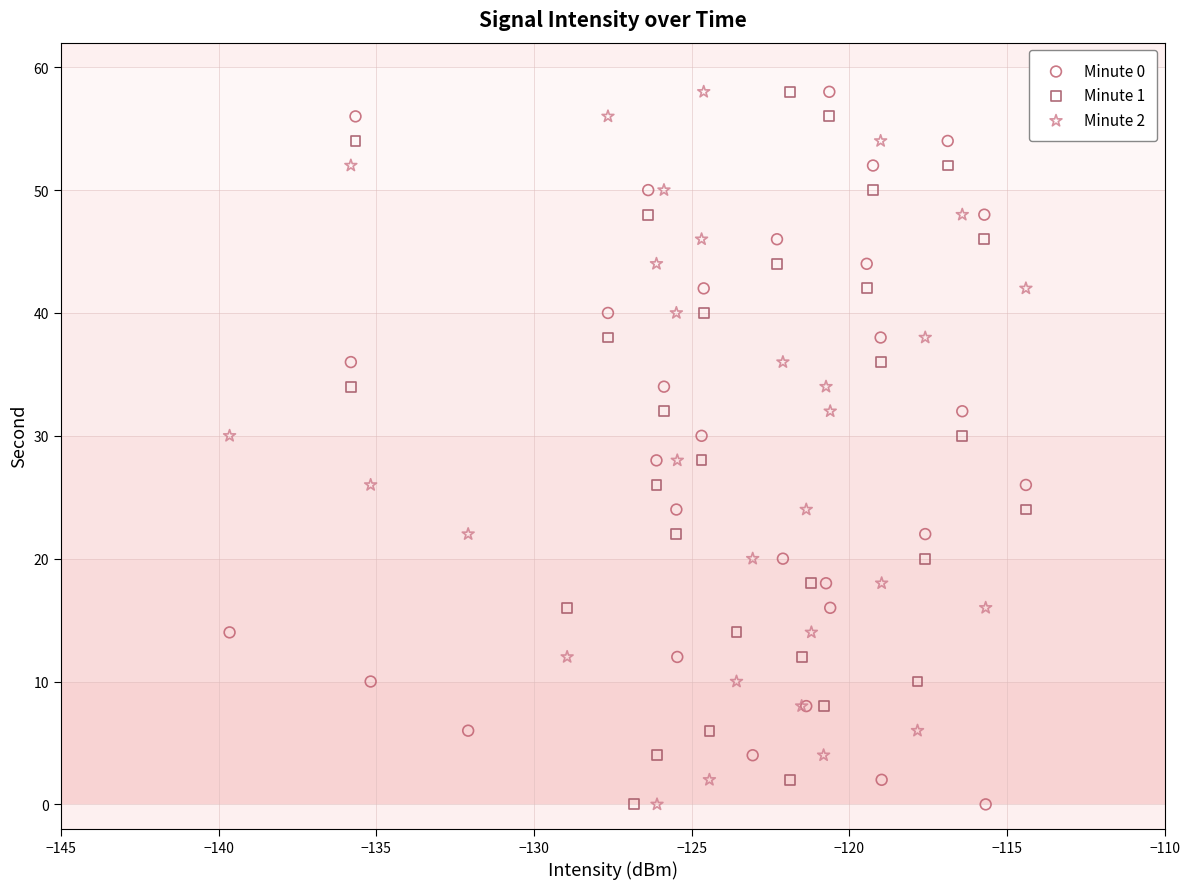

What are all the series names shown in the legend?

Minute 0, Minute 1, Minute 2